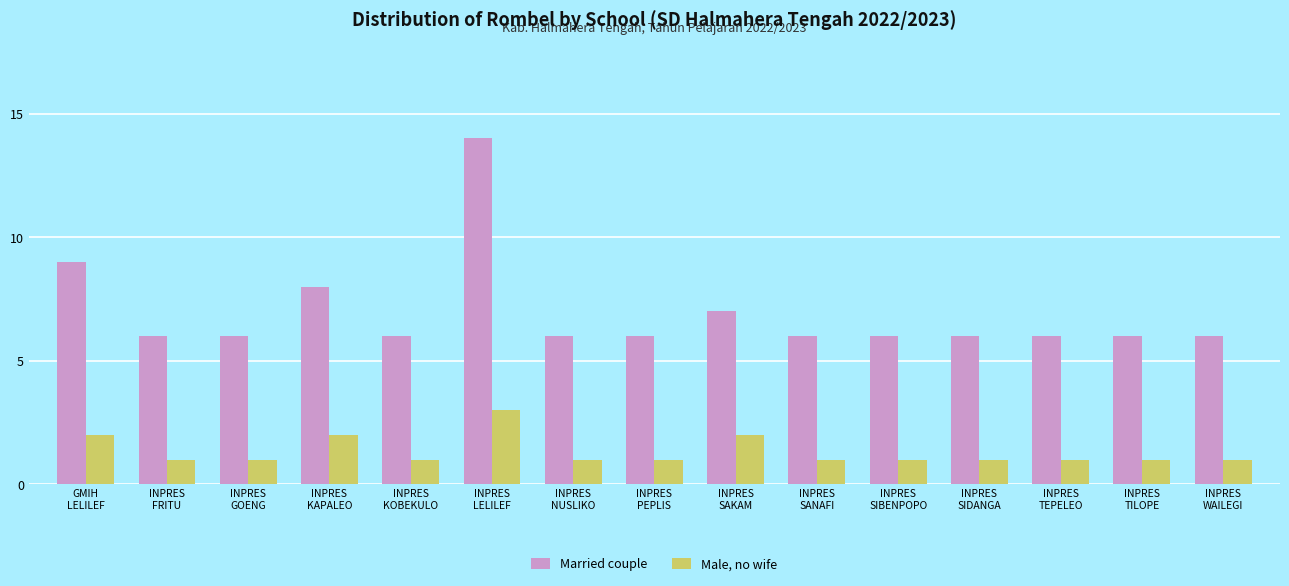

At which category is the sum across all series the highest?

INPRES
LELILEF